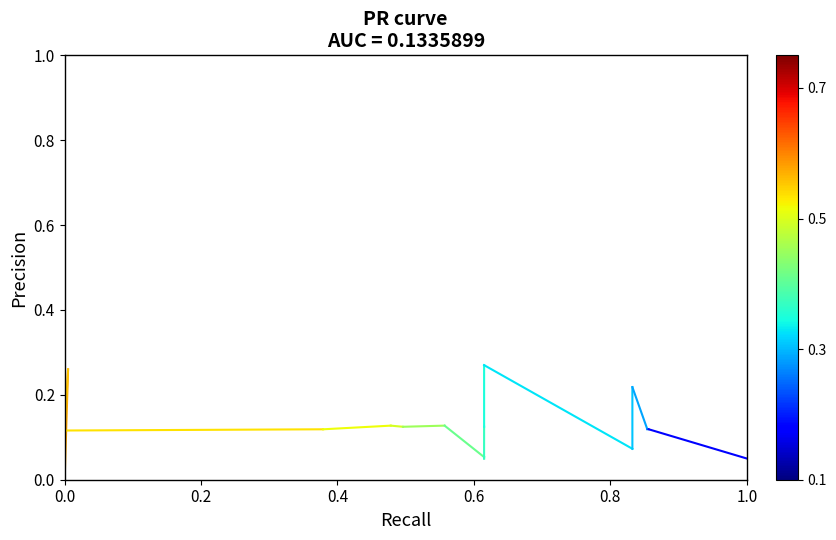

What is the greatest value displayed?

0.3